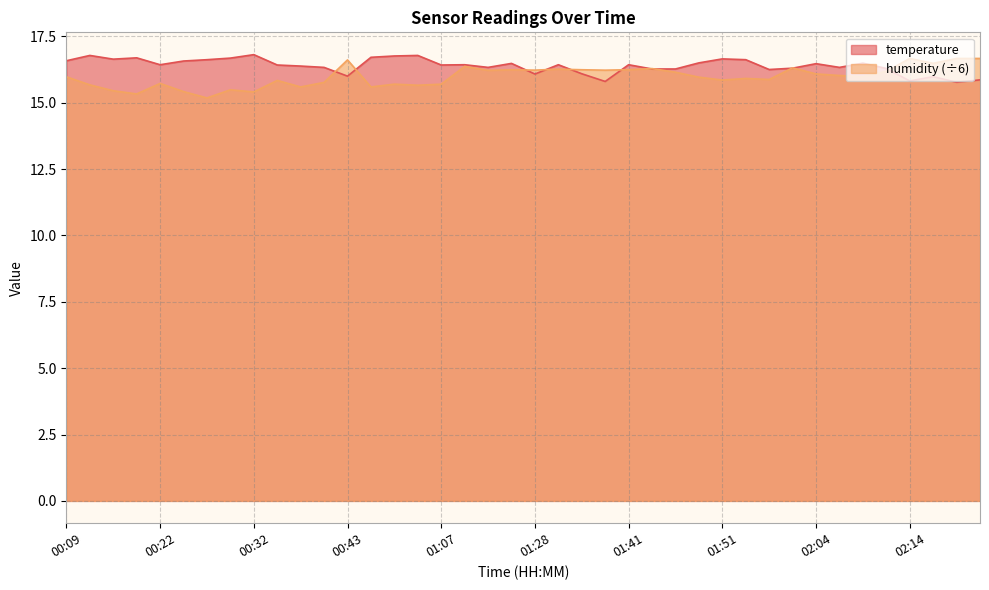

What is the difference between the highest and lowest values at 02:09?

0.5